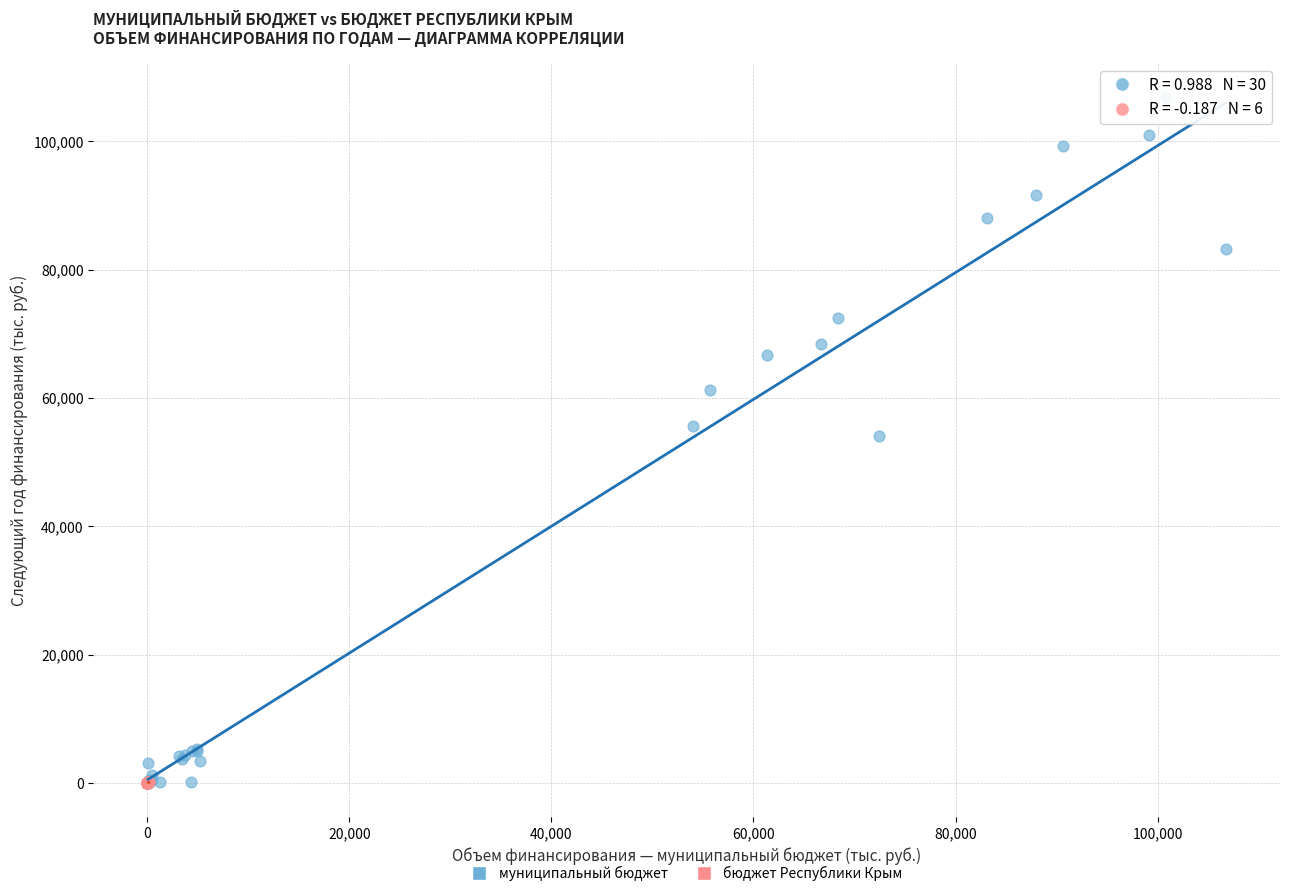

Which series has the largest Y range (max minus min)?

муниципальный бюджет